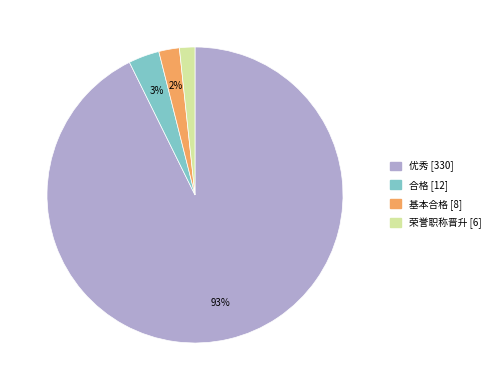

To the nearest percent, what percentage of the pie is 基本合格?

2%